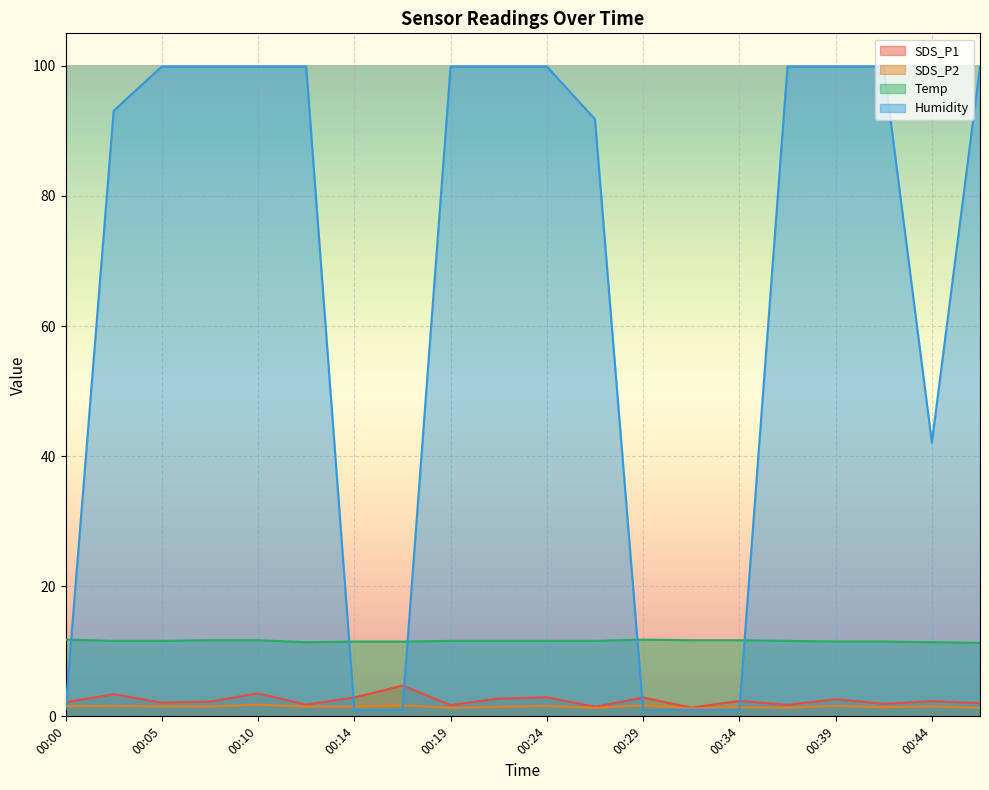

Does the chart display data point markers on the line(s)?

No